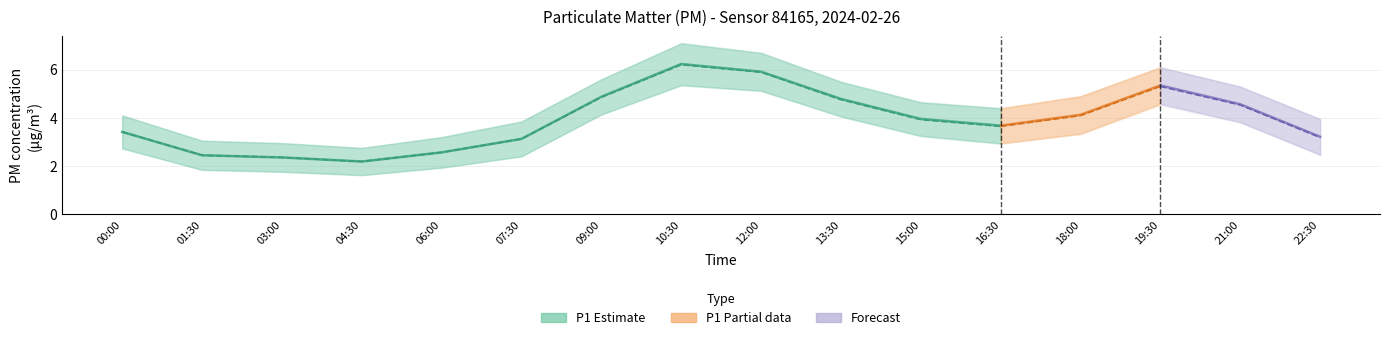

What is the minimum value shown in the chart?

1.6